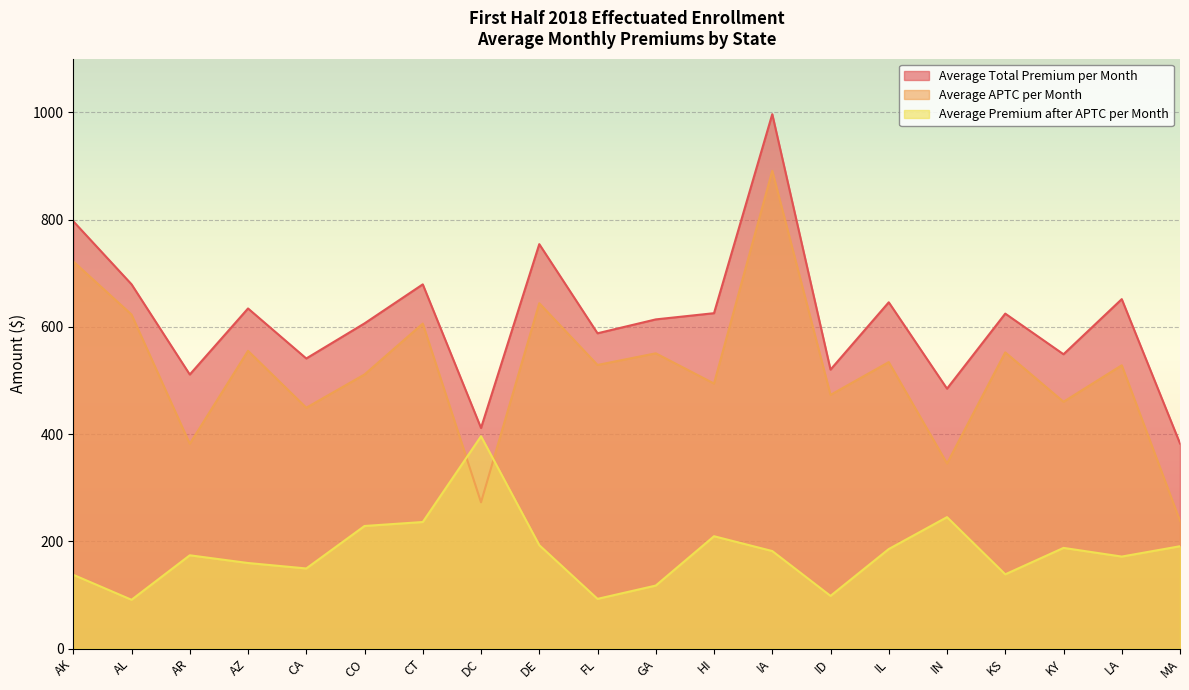

True or false: Average APTC per Month has more than 1 interior local peaks.

True